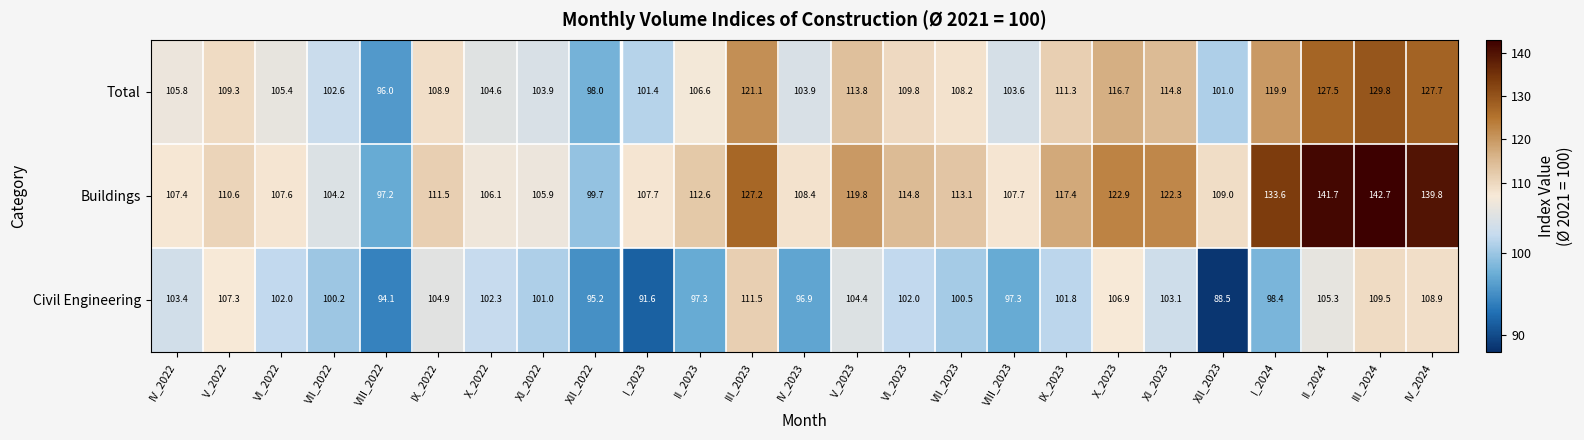

What is the difference between the Buildings values at IV_2023 and XII_2023?

0.6